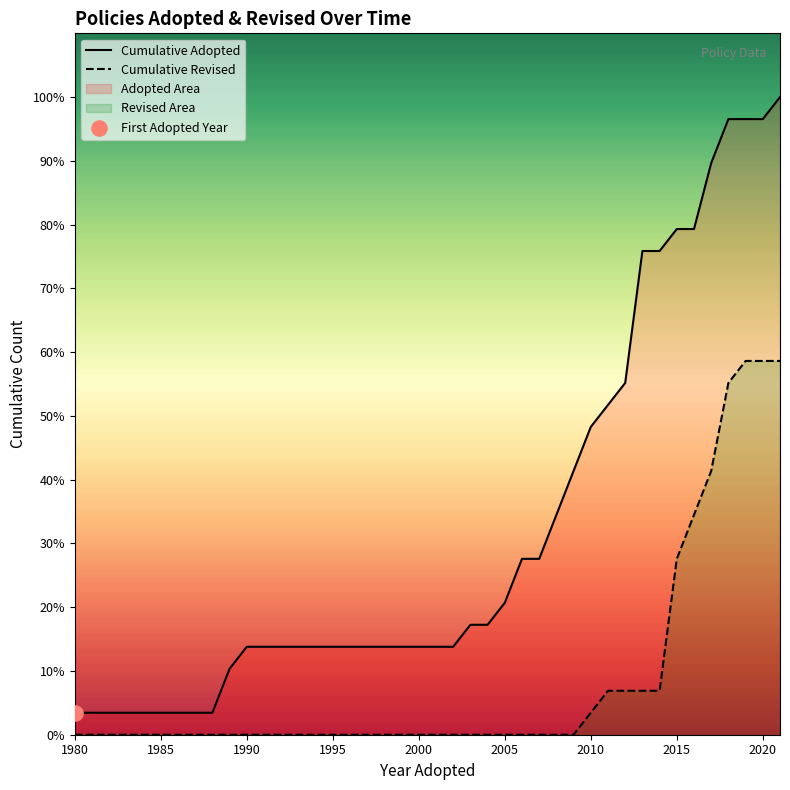

Which has a higher value, 2009 or 2017?

2017